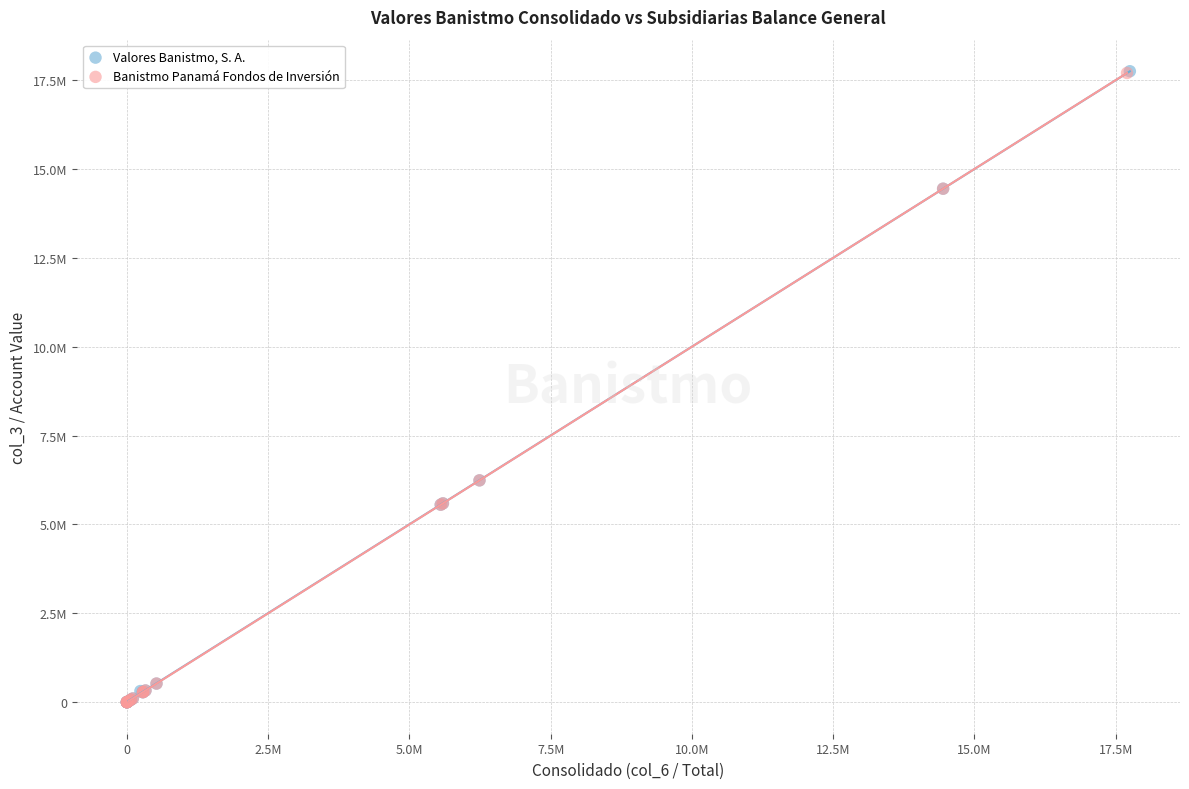

Which series has the largest Y range (max minus min)?

Valores Banistmo, S. A.